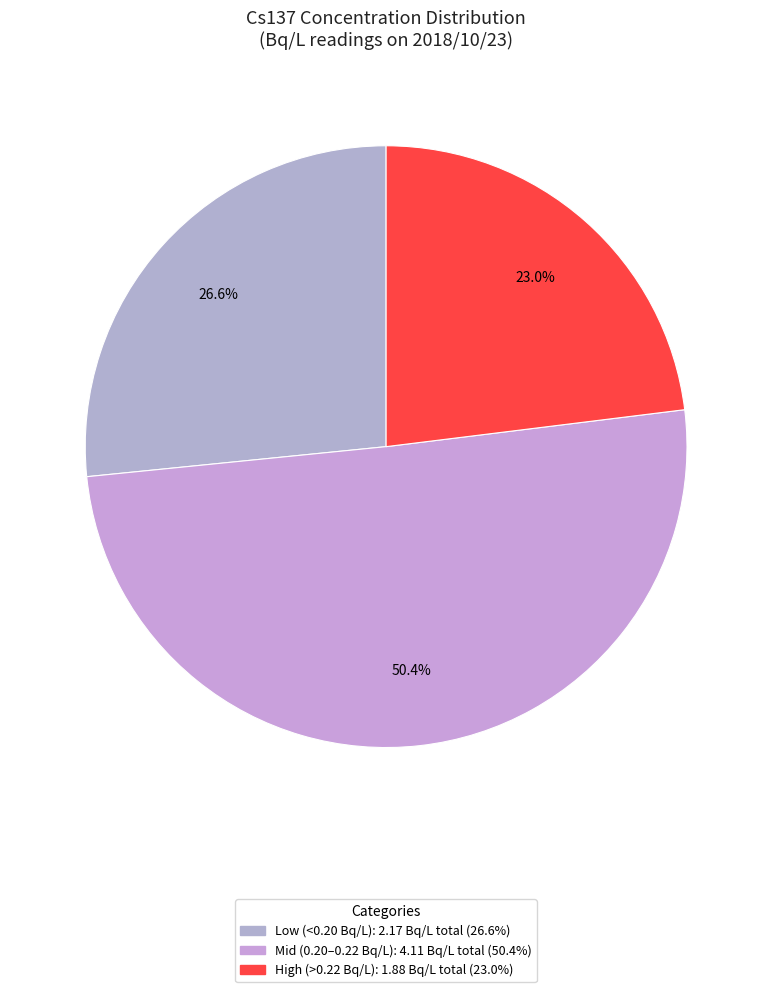

How many segments does this pie chart have?

3